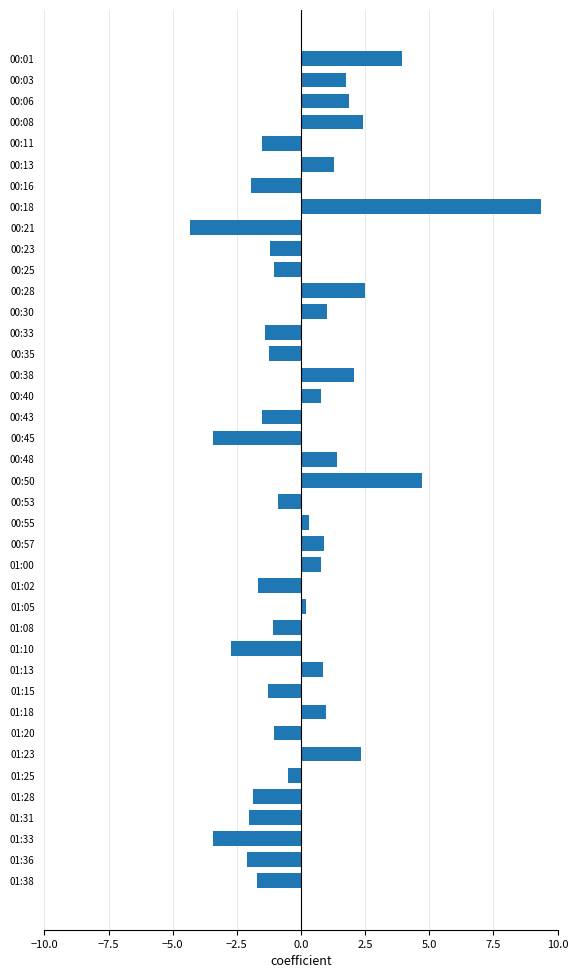

Which category has the highest value across all series?

00:18